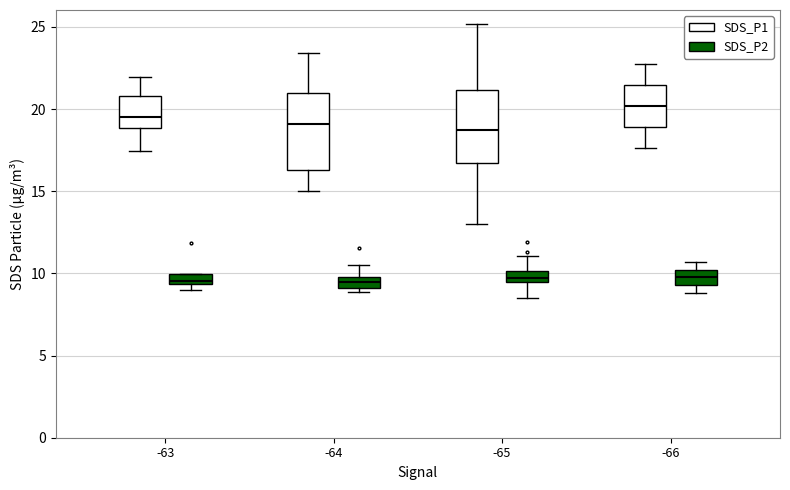

Where is the upper edge of the box for -66 (SDS_P2) on the y-axis? The values are not printed on the chart, so give them approximately, as read against the axis.

10.0